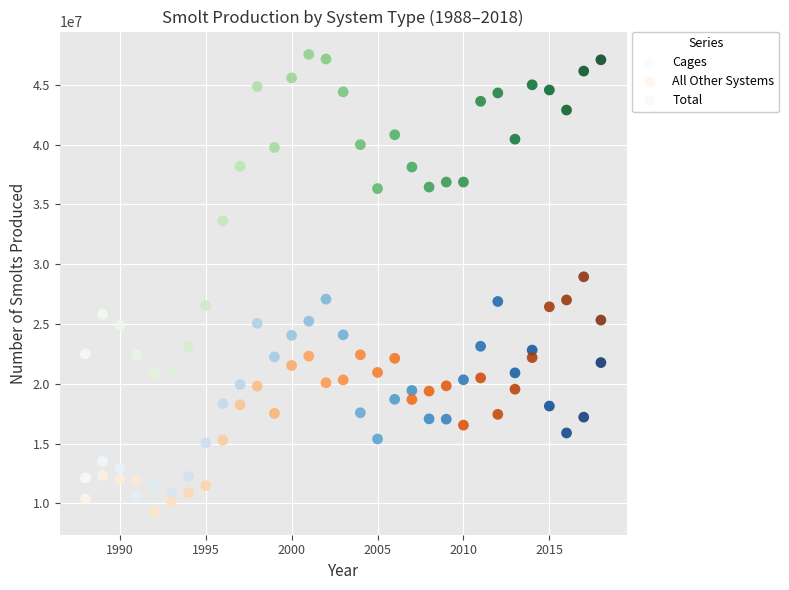

Across all data points, what is the range of Y values (max minus min)?

38260000